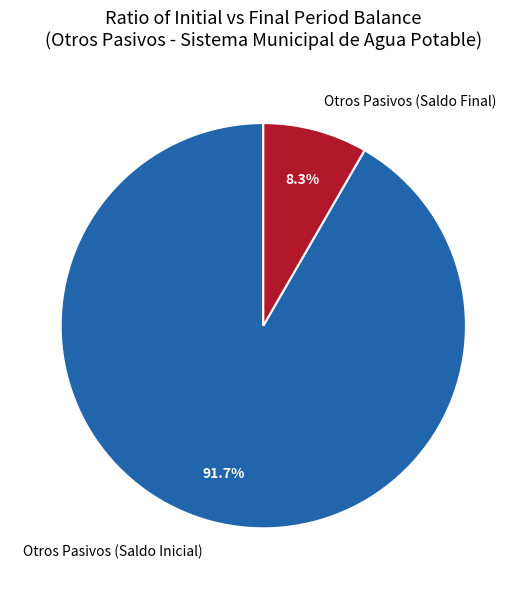

What percentage is the Otros Pasivos (Saldo Final) slice, to the nearest percent?

8%